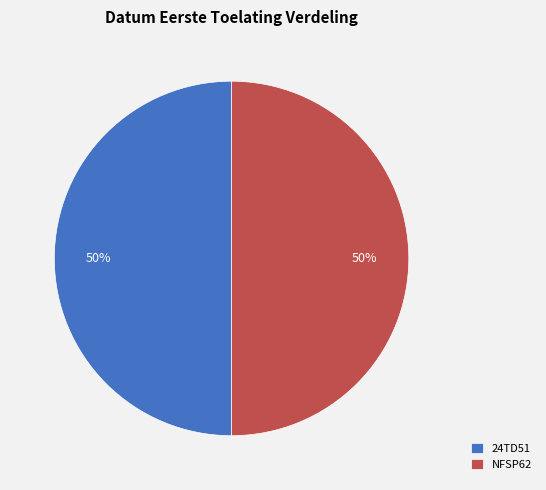

Is the sum of NFSP62 and 24TD51 greater than half?

Yes